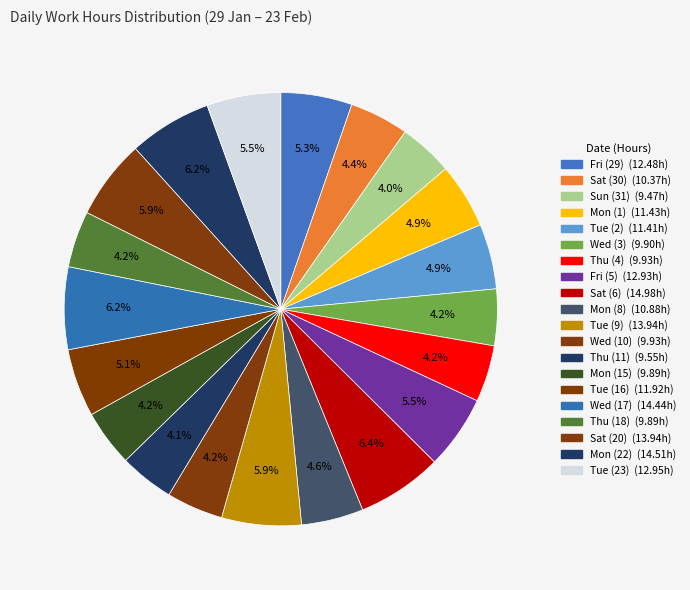

To the nearest percent, what percentage of the pie is Tue (23)?

6%